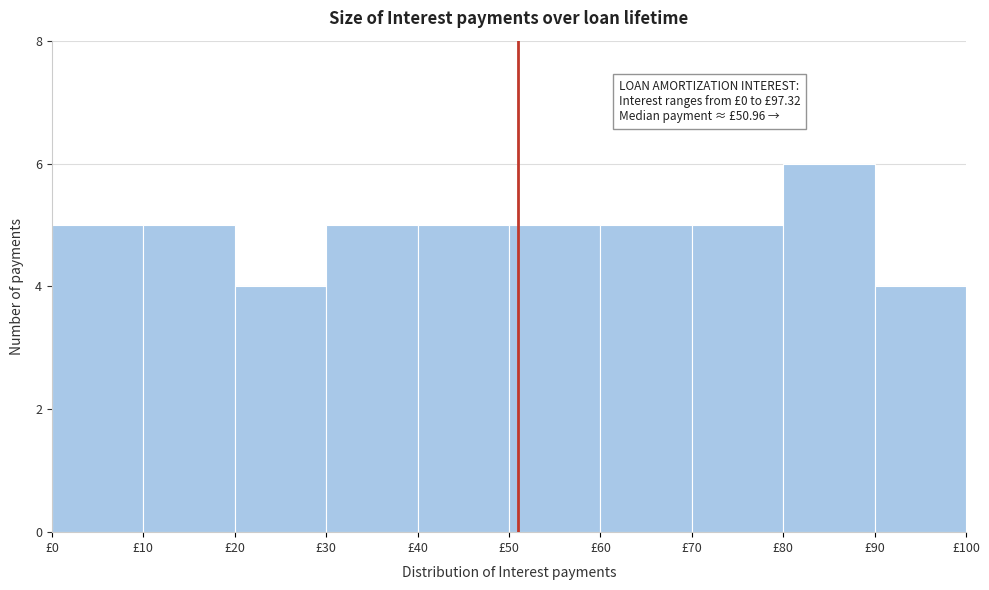

Over which range of the x-axis is the bar tallest?

80 to 90